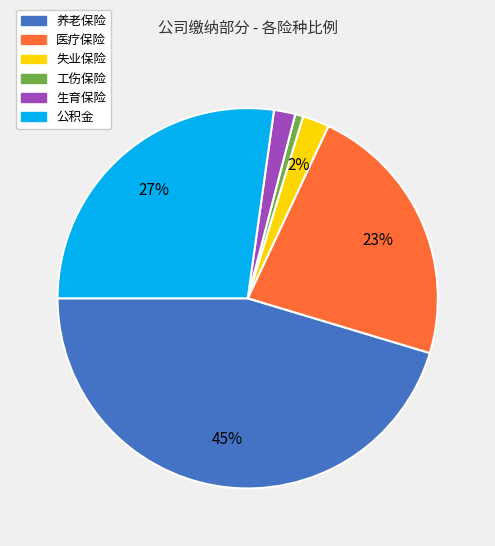

To the nearest percent, what portion does 工伤保险 represent?

1%